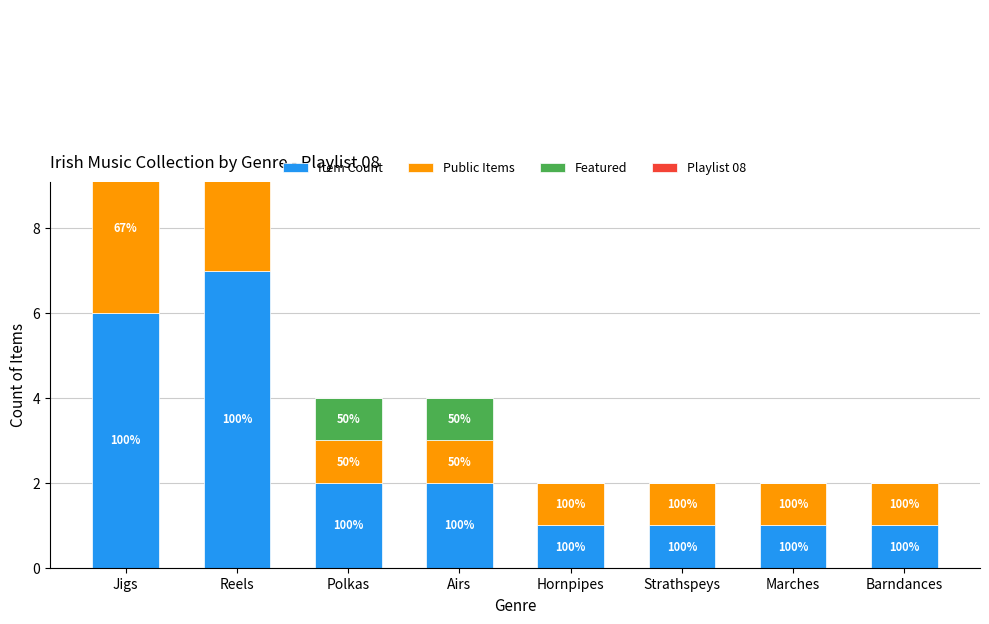

Is the value of Playlist 08 at Airs greater than the value of Public Items at Marches?

No